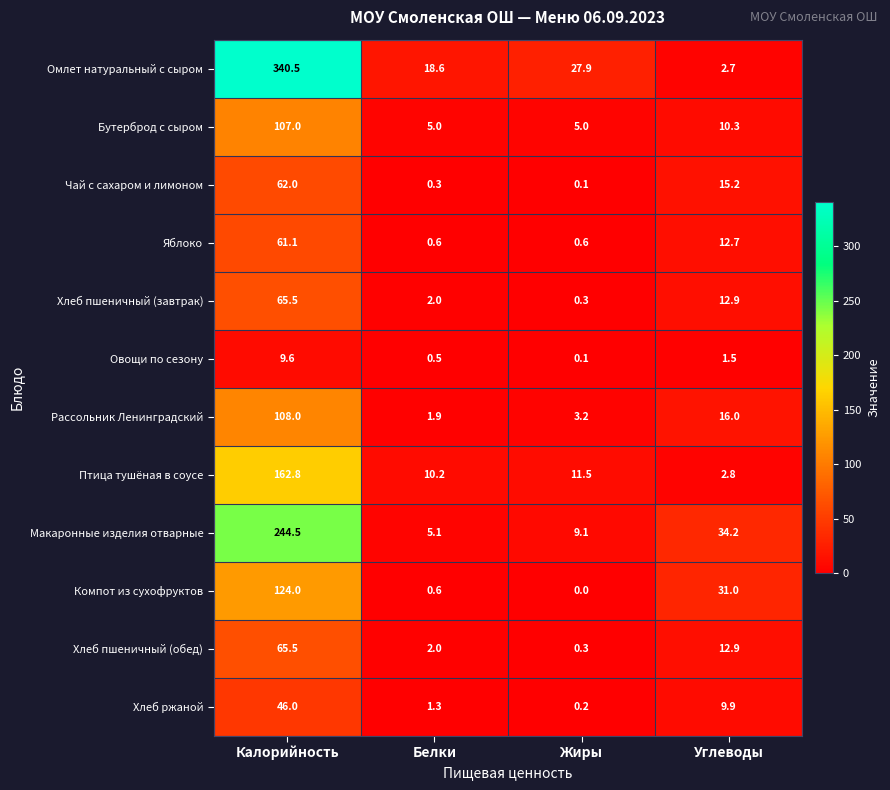

True or false: Хлеб пшеничный (завтрак) has a value of 19.1 at Углеводы.

False